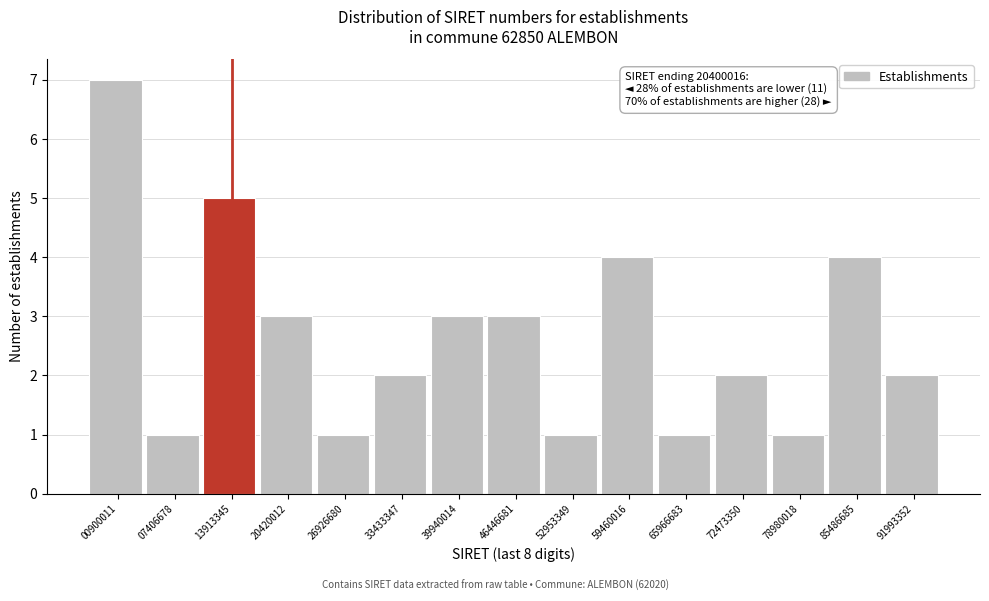

Reading right to left, transcribe all the data shown in this chart.

91993352=2	85486685=4	78980018=1	72473350=2	65966683=1	59460016=4	52953349=1	46446681=3	39940014=3	33433347=2	26926680=1	20420012=3	13913345=5	07406678=1	00900011=7